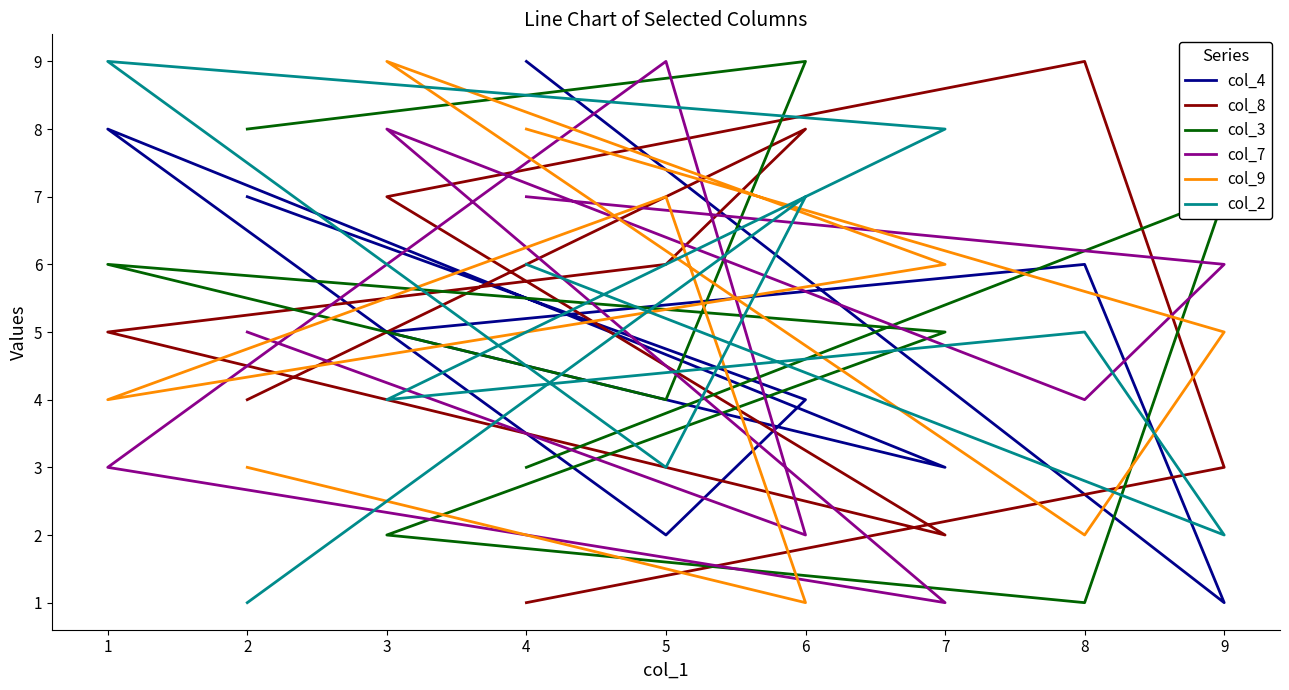

How many series are shown in this chart?

6